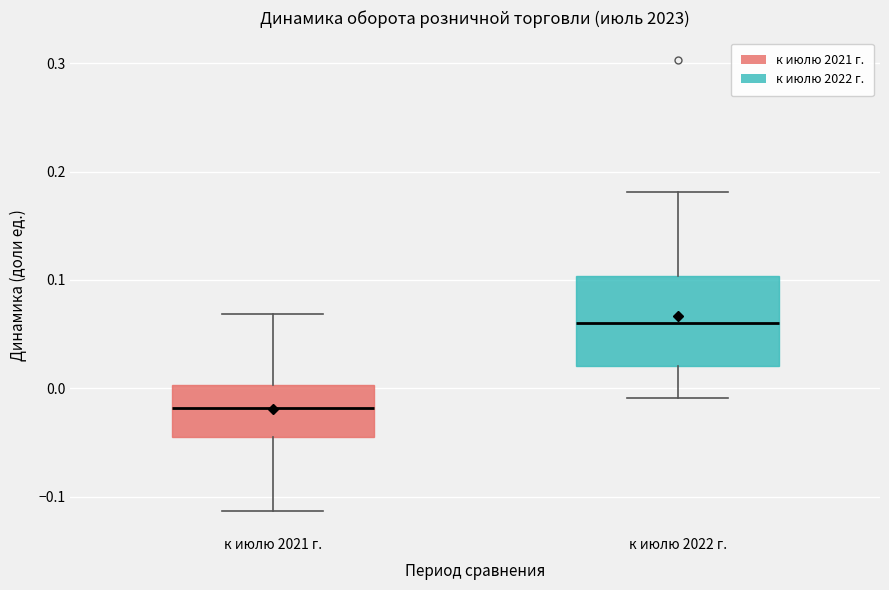

Where is the lower edge of the box for к июлю 2021 г. on the y-axis? The values are not printed on the chart, so give them approximately, as read against the axis.

-0.04